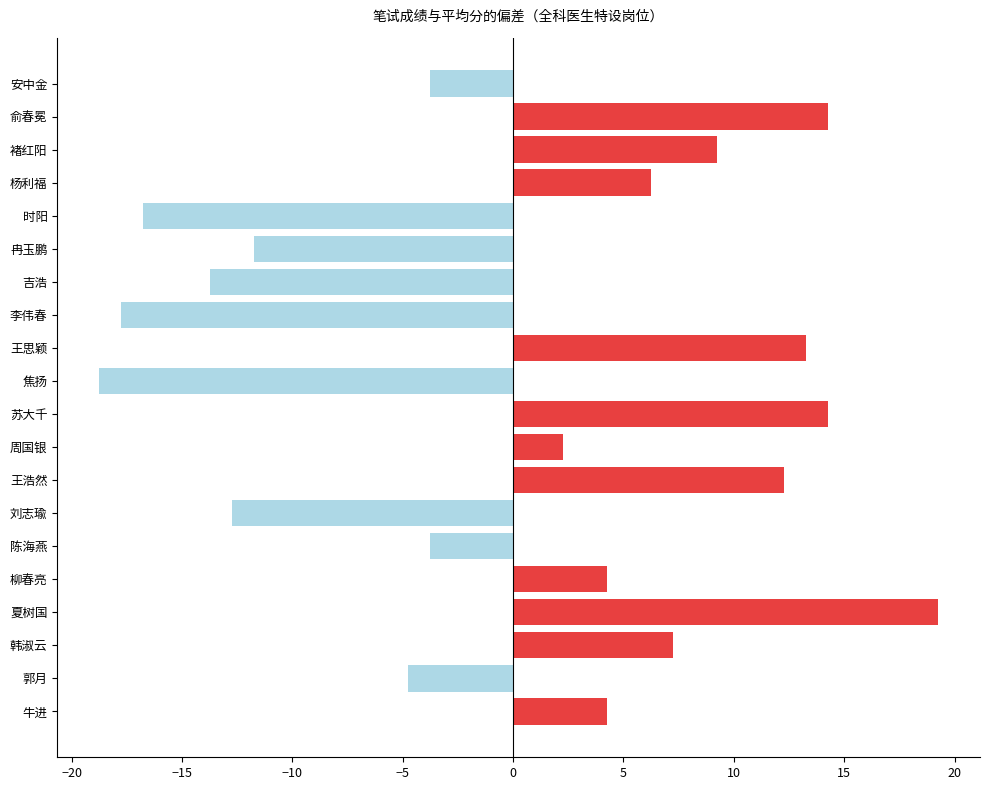

At which label is the value closest to 0?

周国银